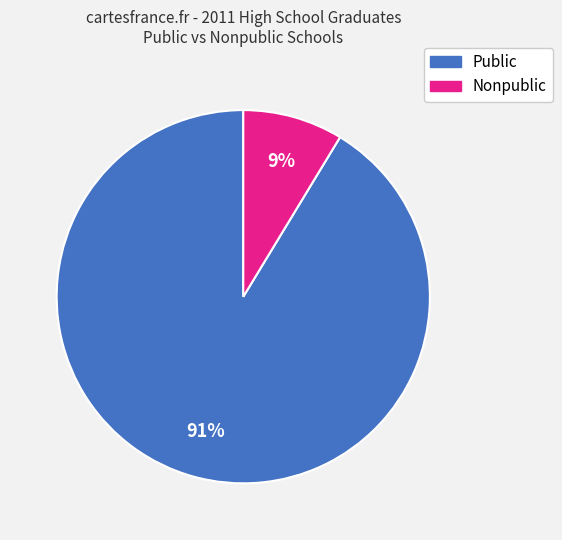

Does any single category account for the majority?

Yes